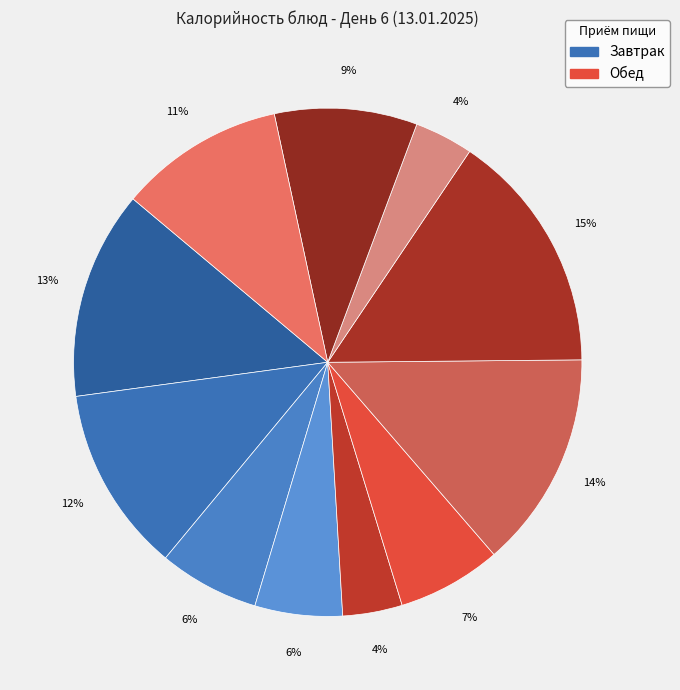

Which category has the smallest portion of the pie?

Компот из свежих фруктов